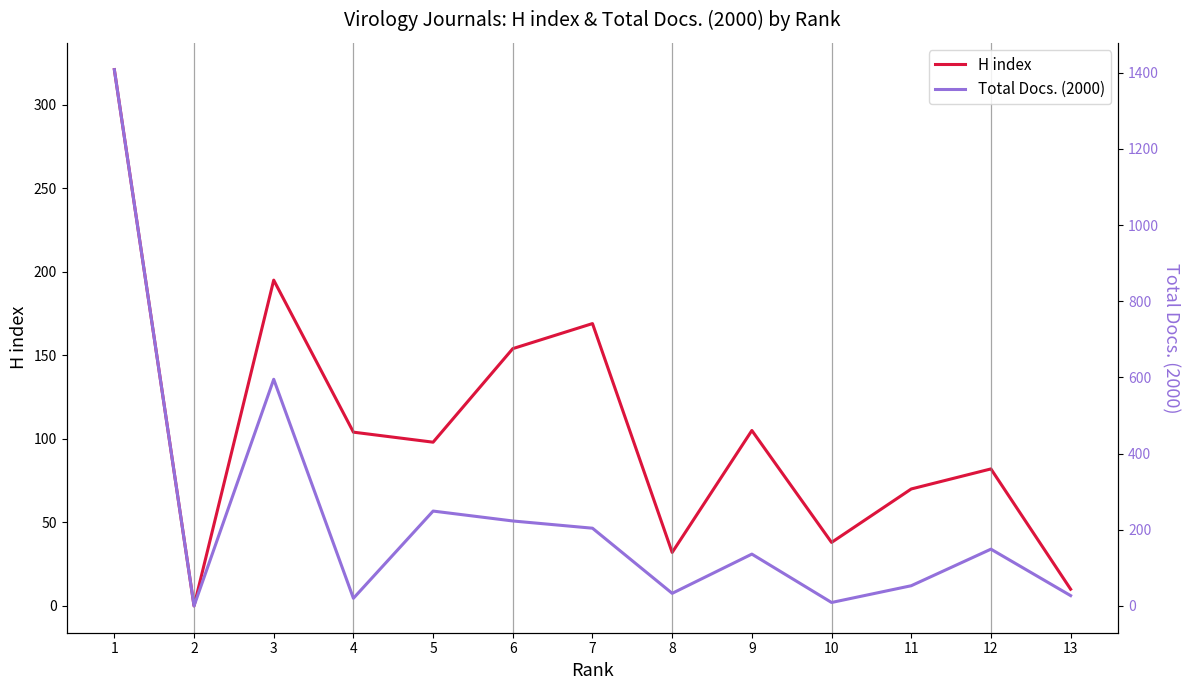

At which category does H index reach its first local peak?

3